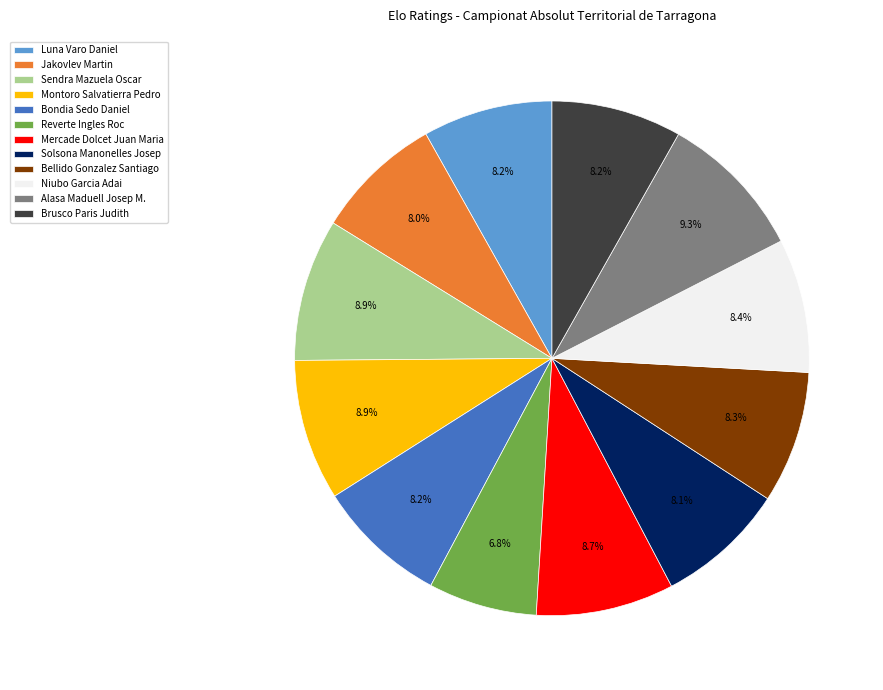

Which category has the smallest portion of the pie?

Reverte Ingles Roc